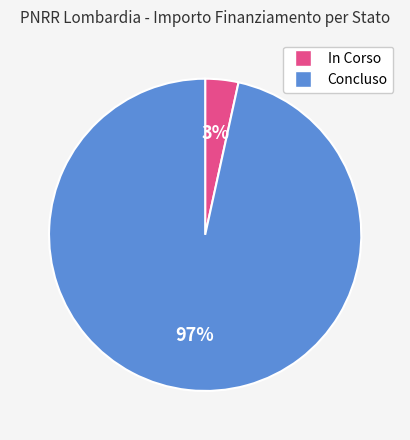

Which slice represents more than half of the pie?

Concluso